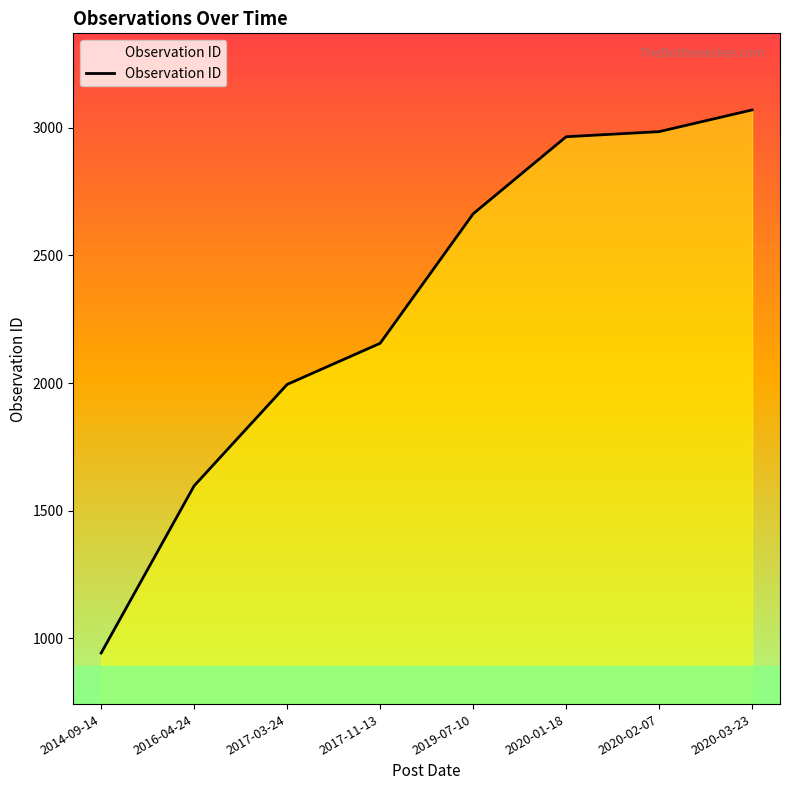

True or false: the data has more than 1 interior local peaks.

False